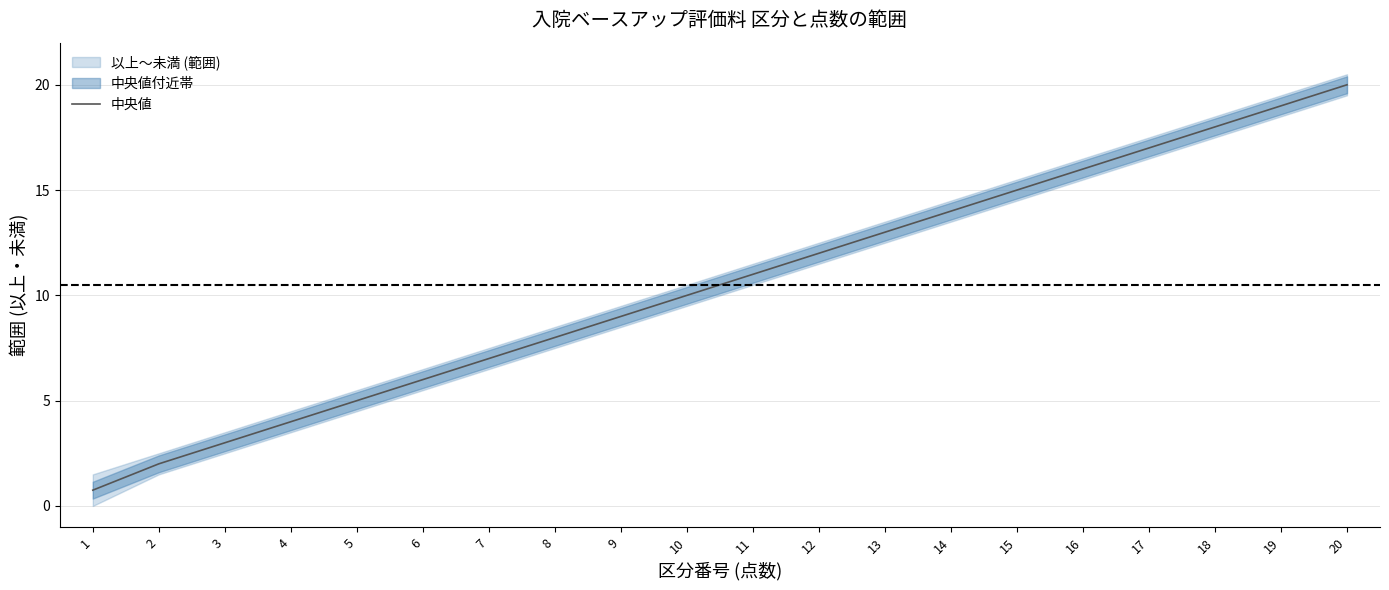

What is the difference between the maximum and second lowest values?

18.0